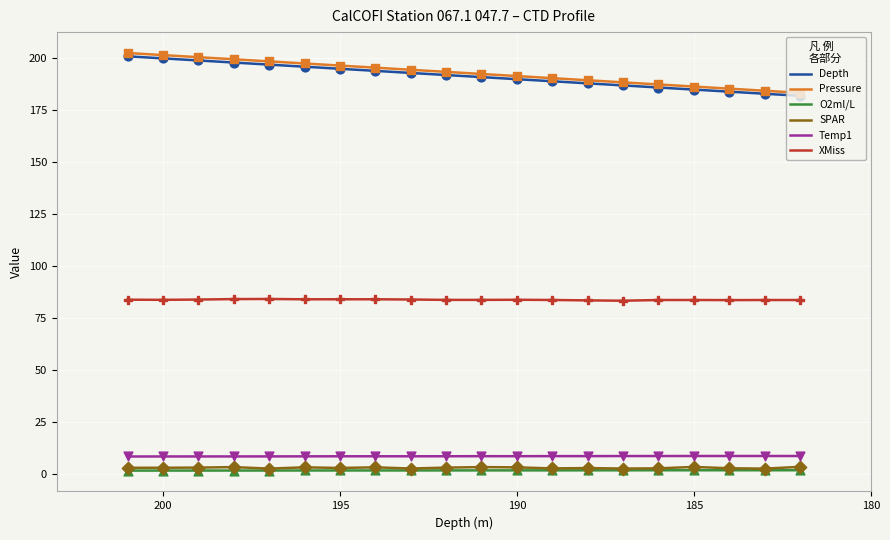

At how many categories does at least one series exceed 85?

20